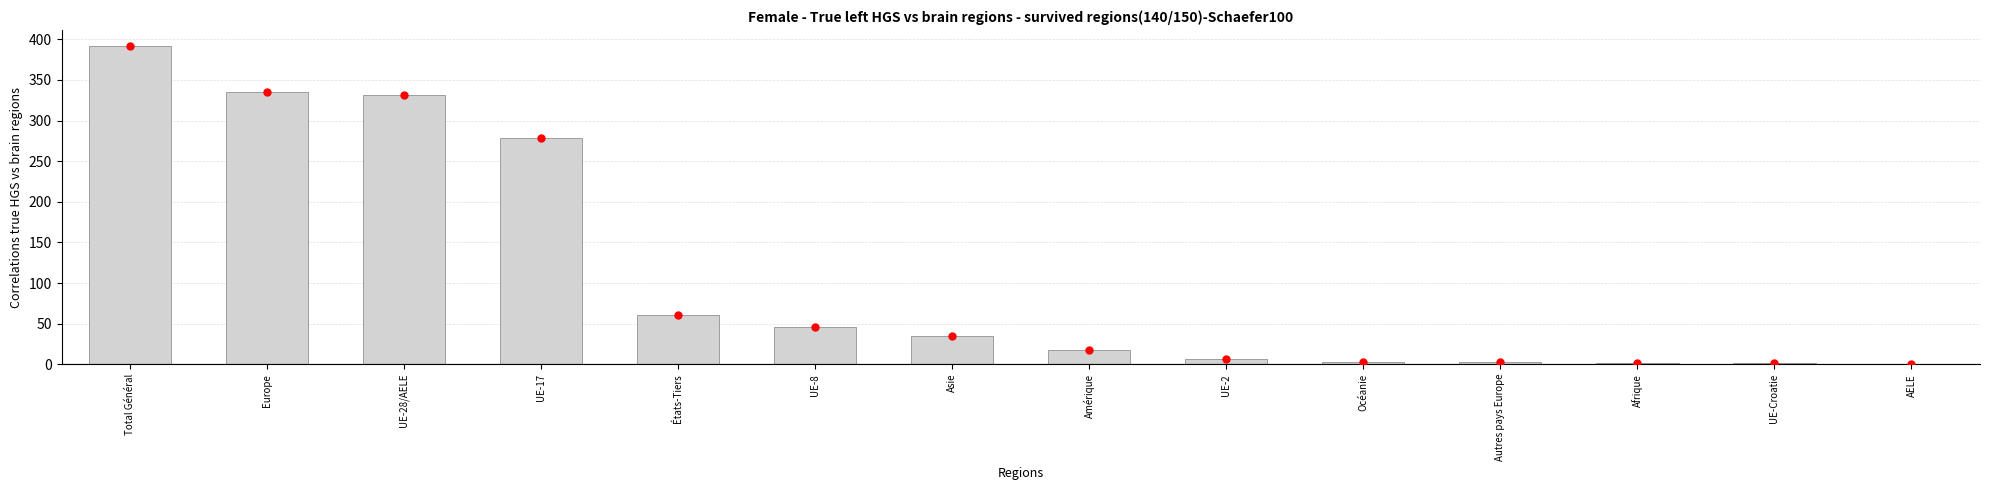

At which category does the chart reach its peak across all series?

Total Général